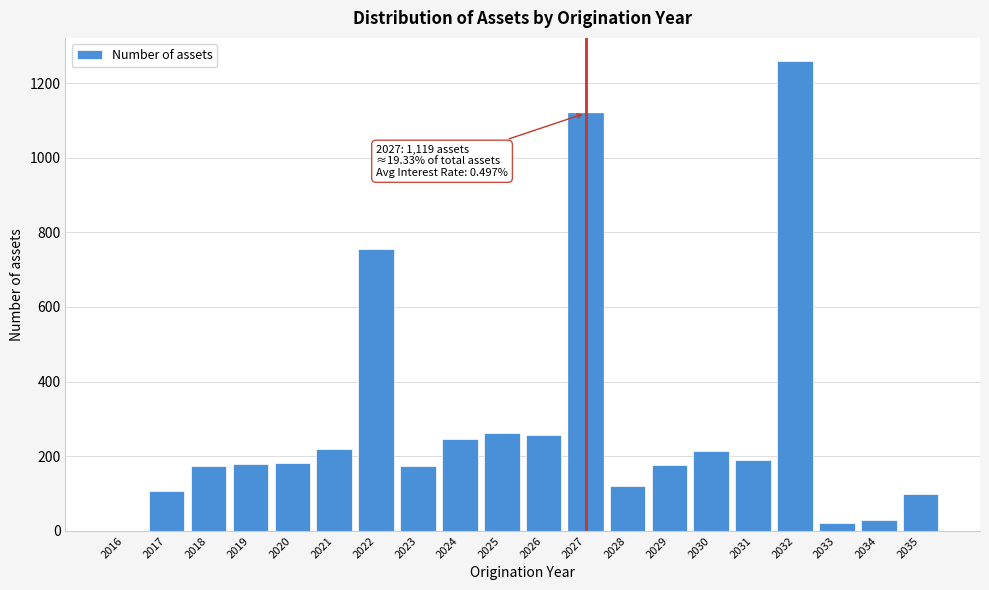

At which label is the value closest to 629?

2022